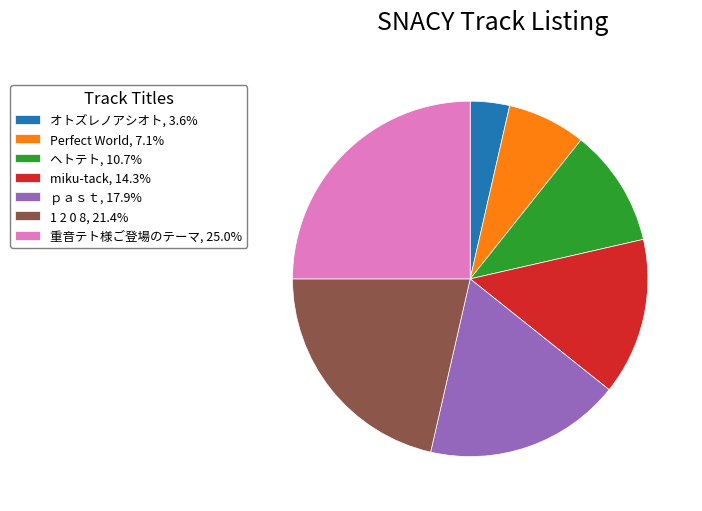

How many segments does this pie chart have?

7